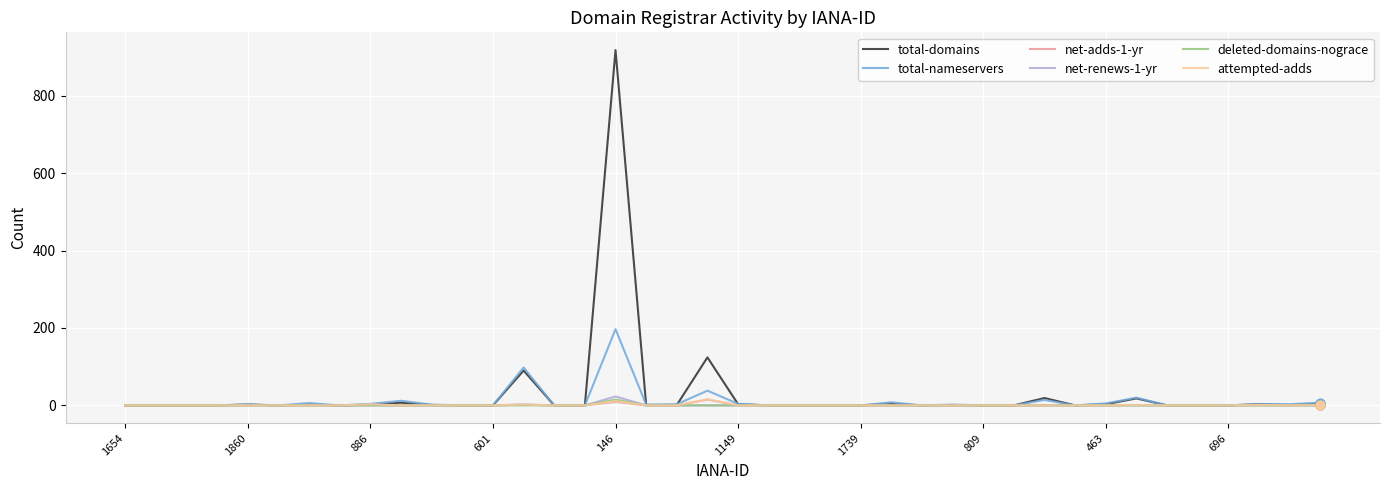

What is the maximum value shown in the chart?

918